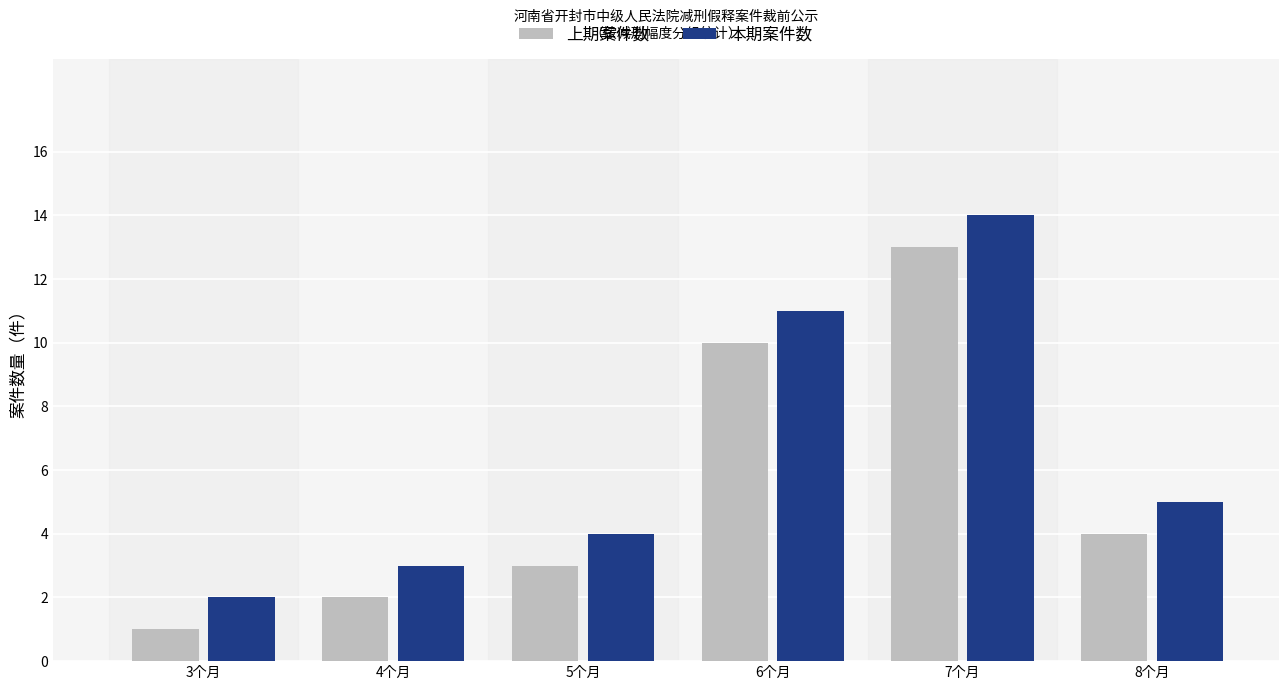

What is the value of the 上期案件数 bar at the 1st from the left?

1